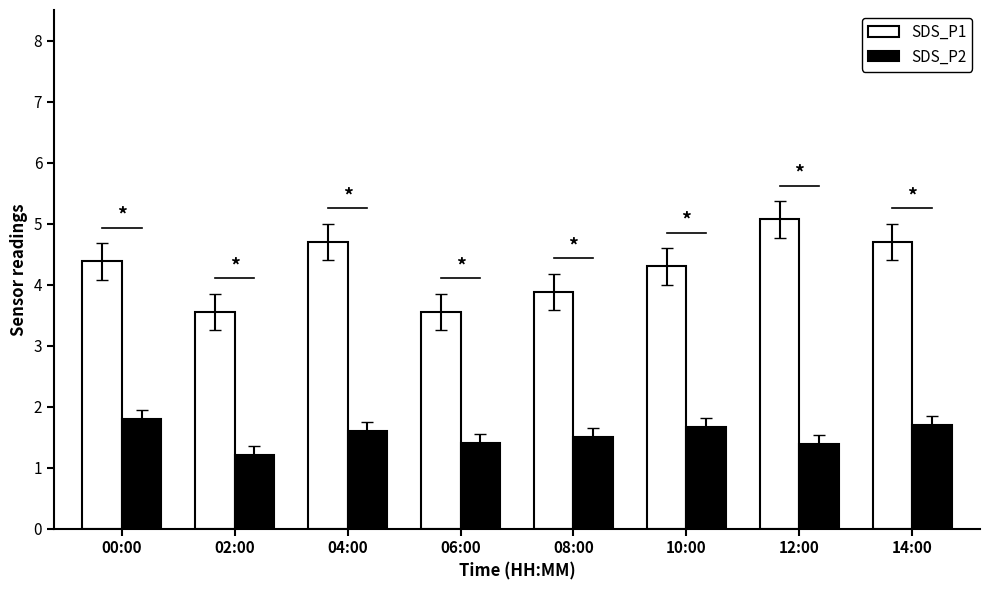

Which series changed the most between 10:00 and 14:00?

SDS_P1